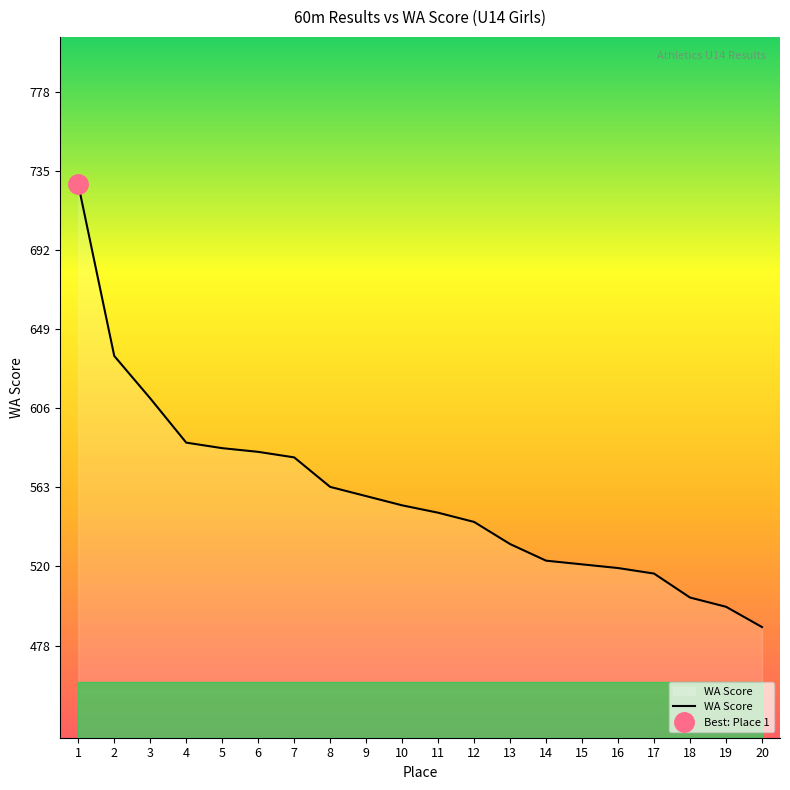

The chart shows a value of 635 at 2. True or false?

True